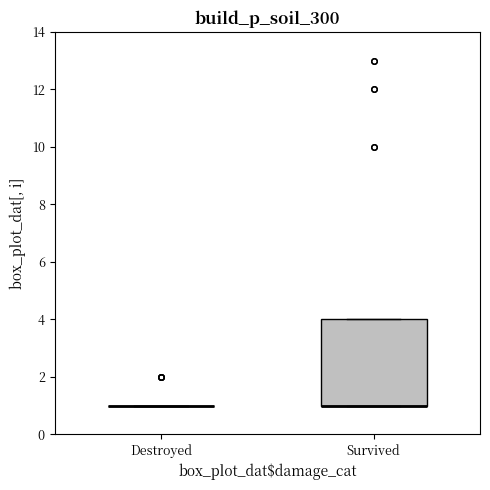

Reading left to right, read every box against the y-axis: the position of its median line, the range the box covers, and the ends of its whiskers. The values are not printed on the chart, so give them approximately, as read against the axis.

Destroyed: box collapsed to a line at 1, whiskers 1 to 1
Survived: median 1 (drawn on the box's lower edge), box 1 to 4, whiskers 1 to 4